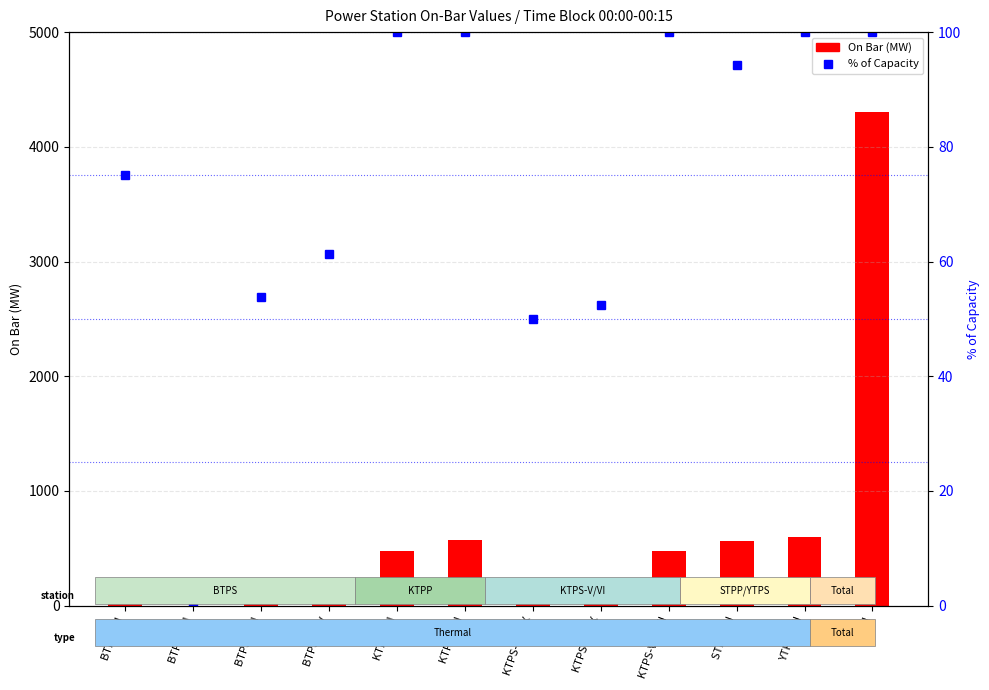

Rank the series by their average value, from highest to lowest.

On Bar (MW), % of Capacity